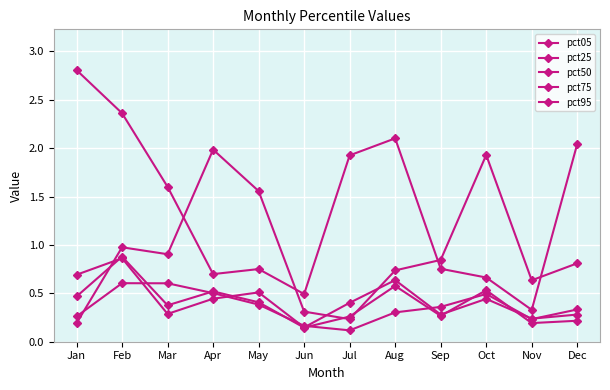

What is the difference between the second highest and minimum values in the pct50 series?

0.4